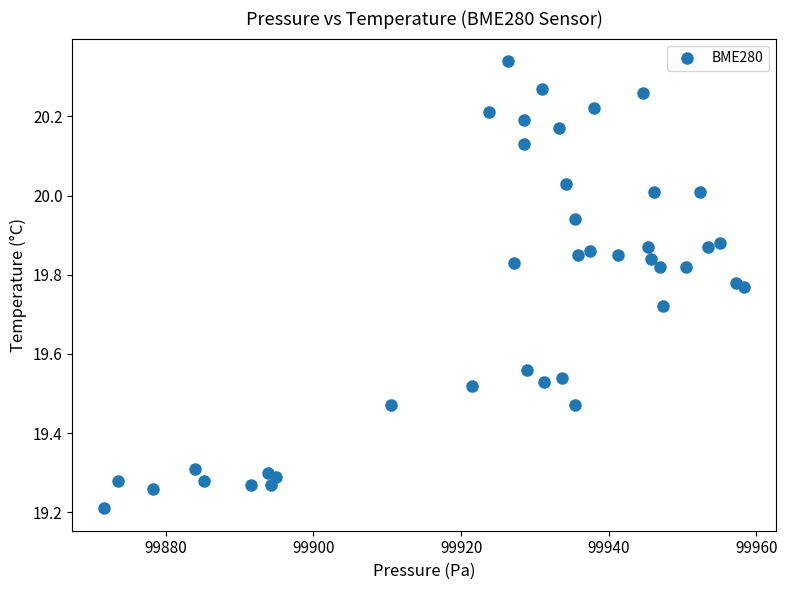

What Y value in the scatter plot is closest to 19?

19.2